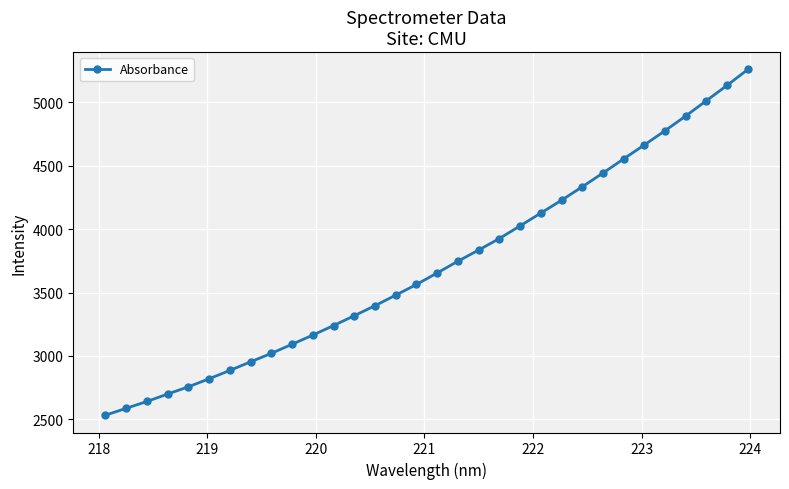

What is the value of the 7th point from the left?

2886.4